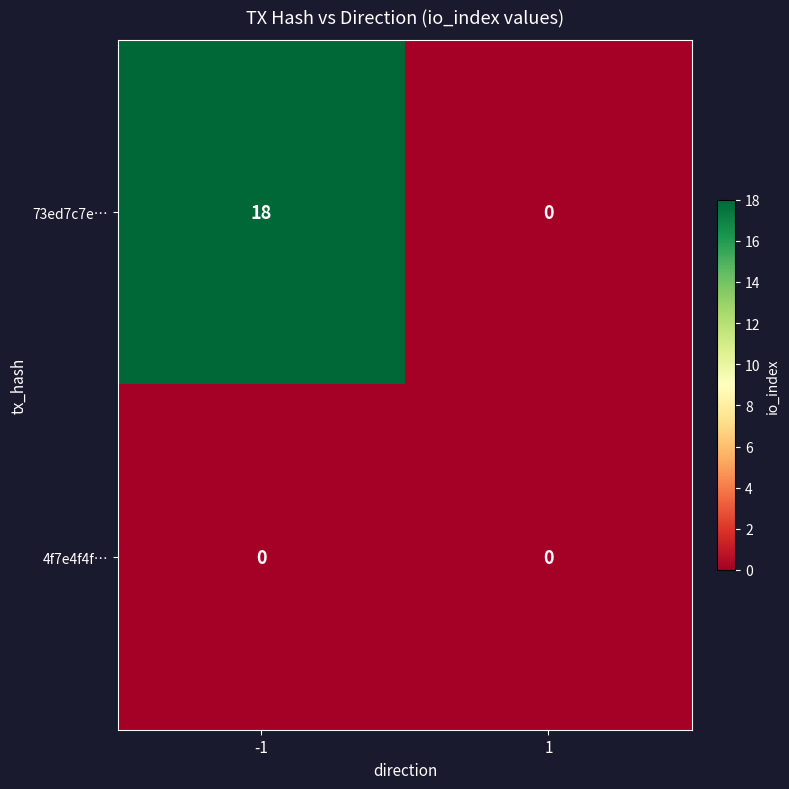

Rank the series by their average value, from highest to lowest.

73ed7c7e…, 4f7e4f4f…